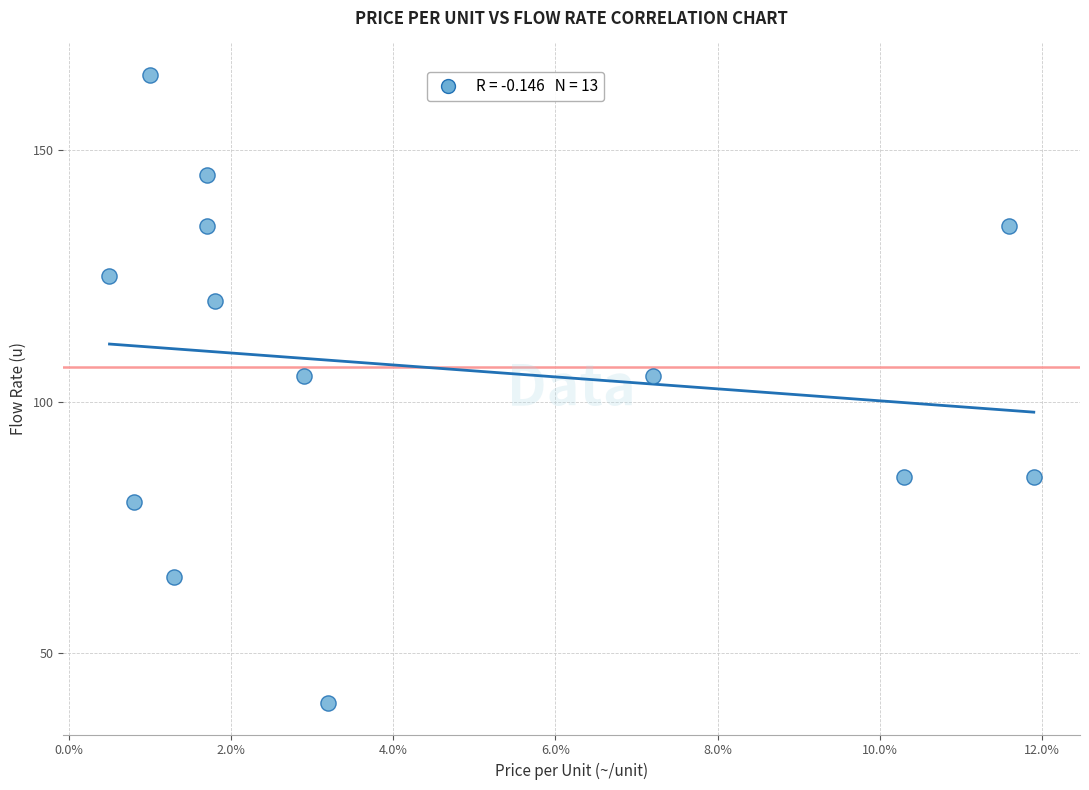

What is the range of Y values (max minus min)?

125